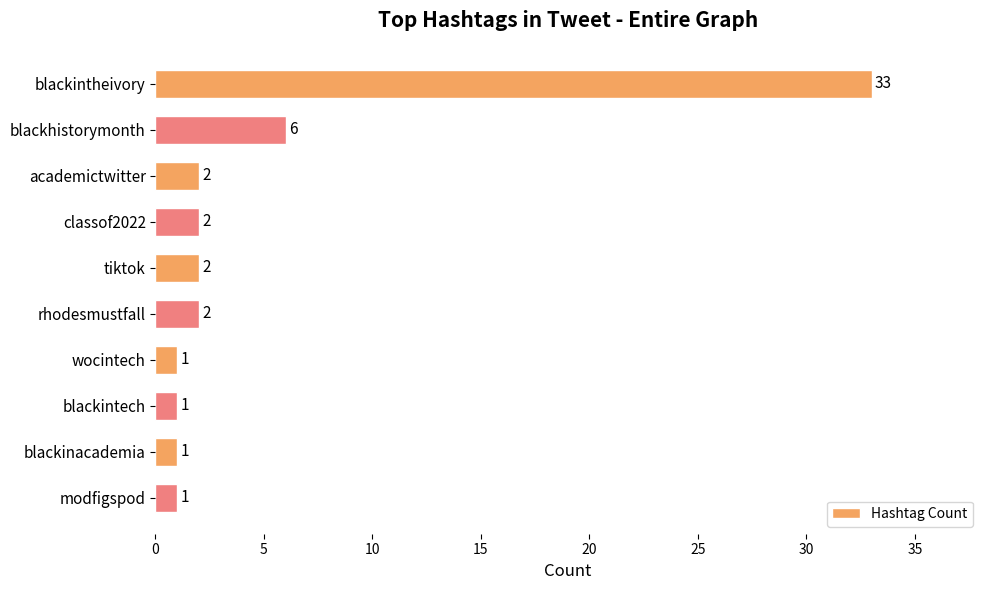

Between blackintheivory and rhodesmustfall, which is larger?

blackintheivory